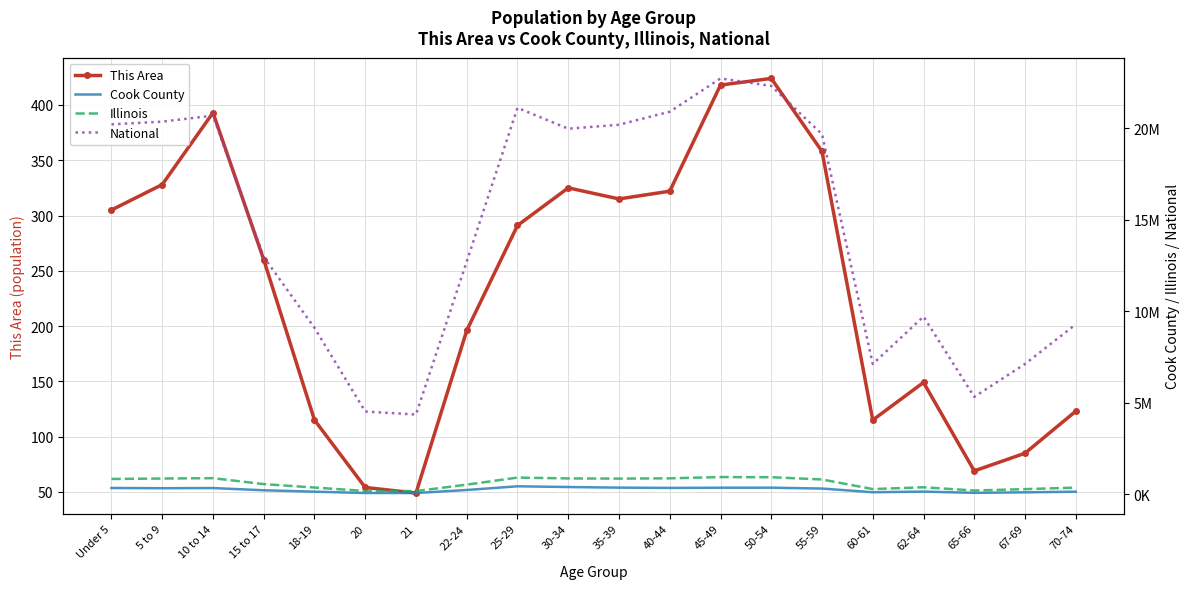

Which series has the widest spread of values?

National